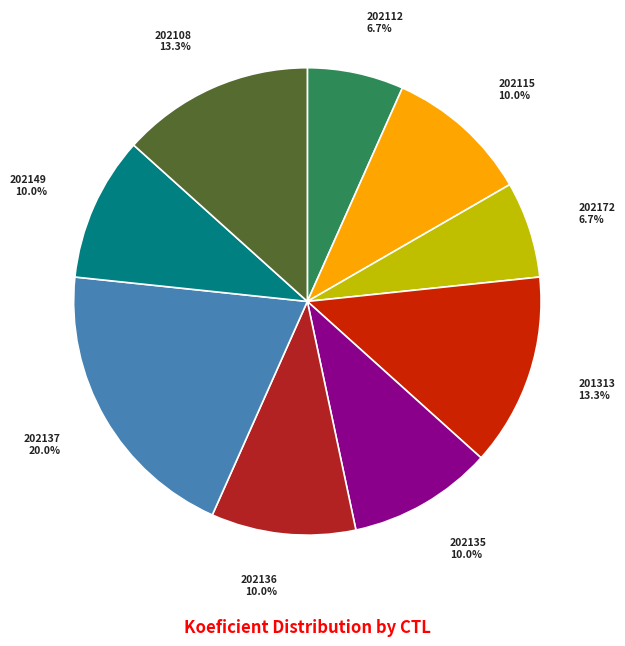

Between 202112 and 202135, which is larger?

202135